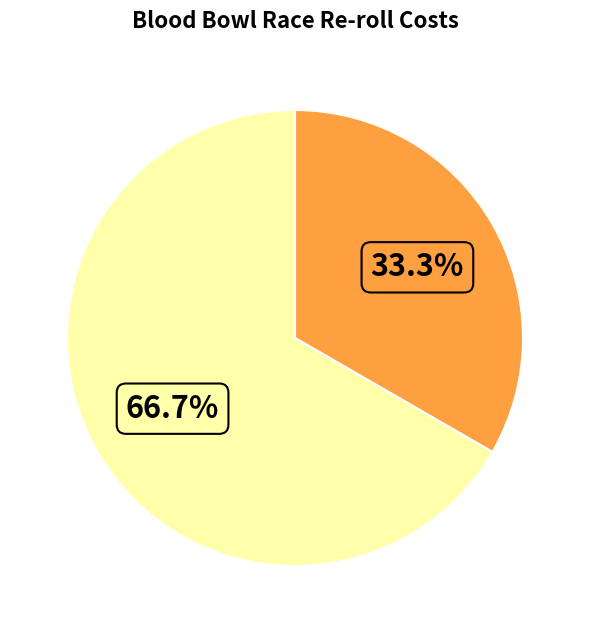

Is there any slice that represents more than half of the pie?

Yes